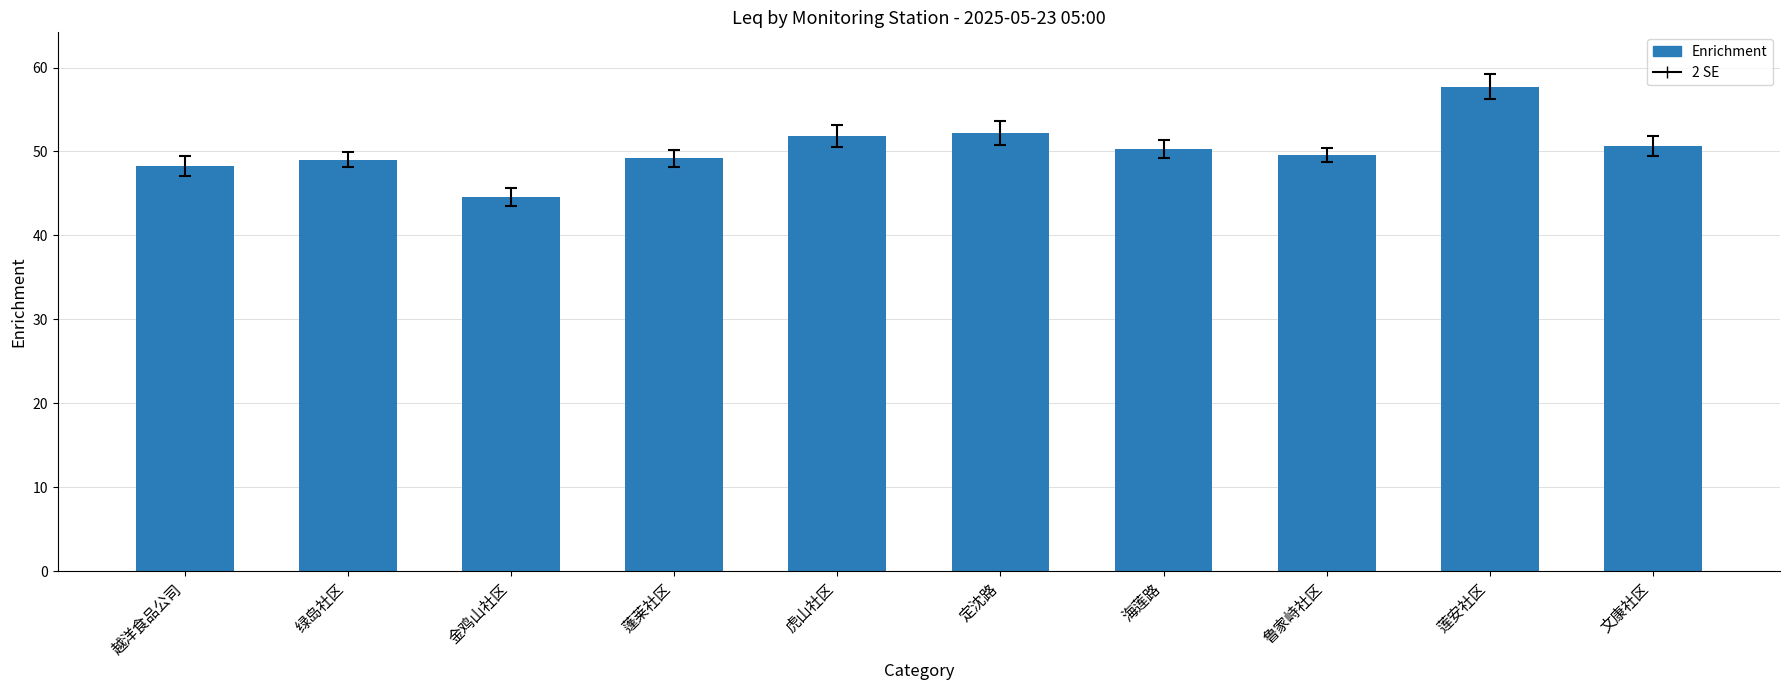

What is the difference between the second highest and minimum values?

7.6